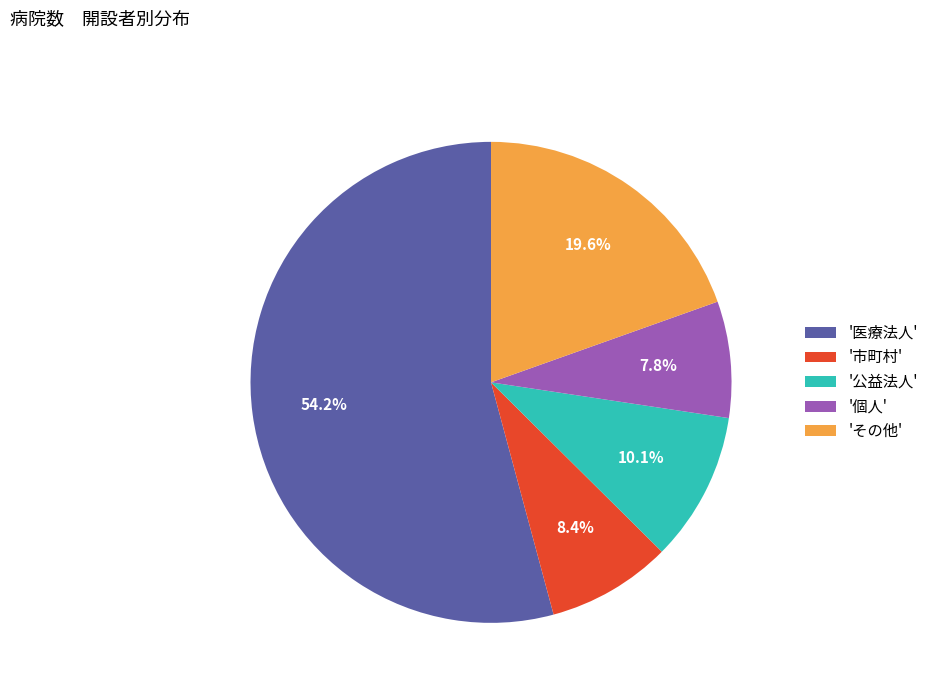

Which category has the smallest portion of the pie?

'個人'